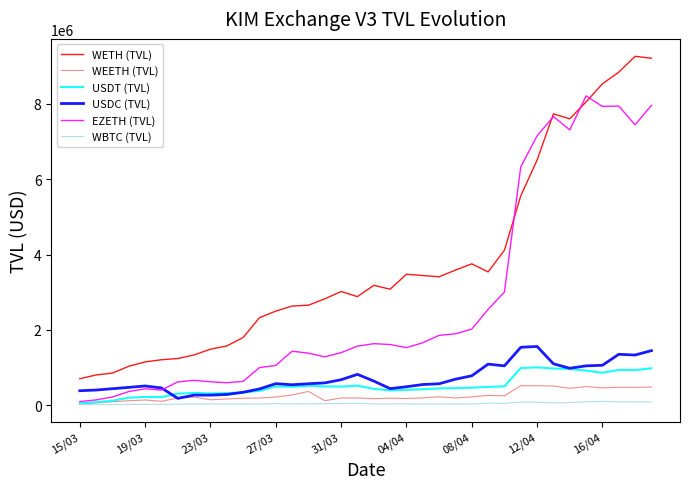

What is the greatest value displayed?

9266000.0